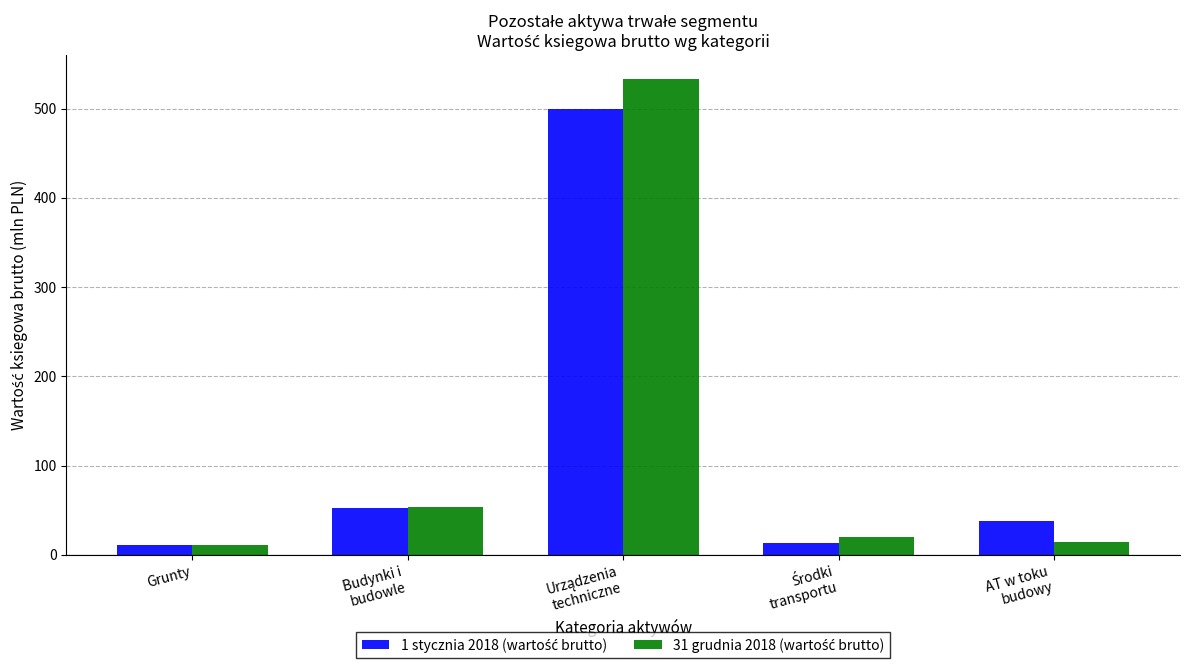

What is the total value across all series at Grunty?

22.8